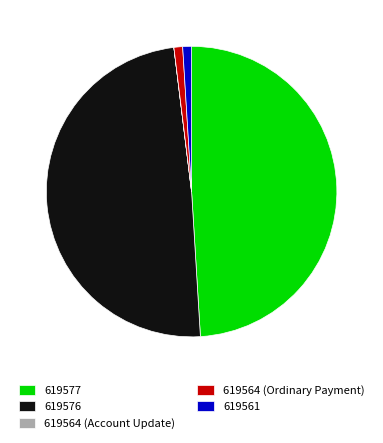

Is 619564 (Ordinary Payment) the majority of the pie?

No